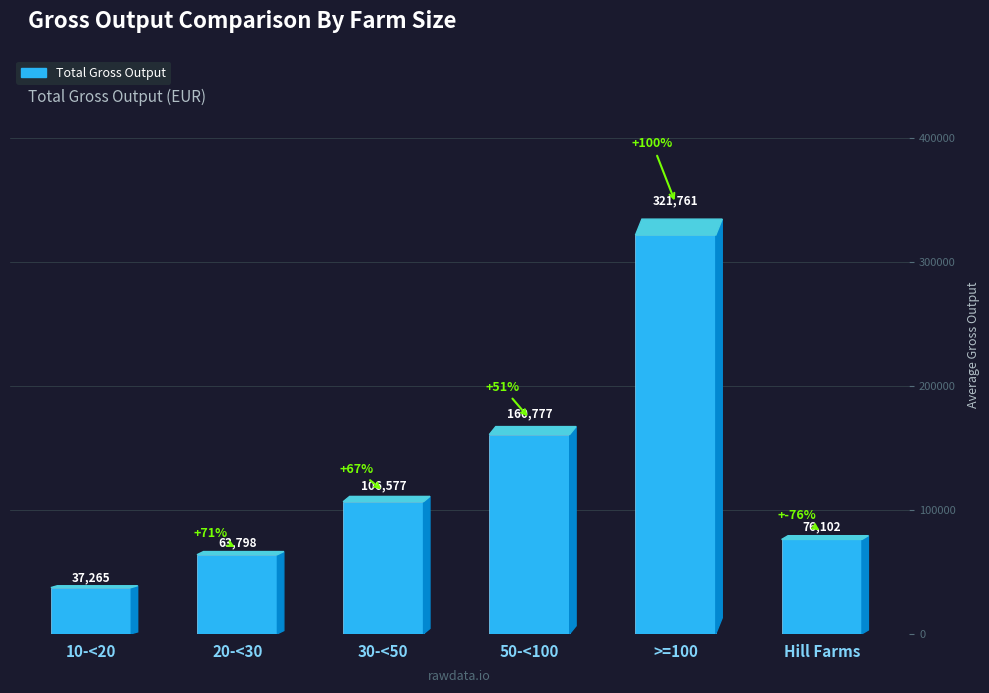

Reading left to right, transcribe all the data shown in this chart.

10-<20=37265	20-<30=63798	30-<50=106577	50-<100=160777	>=100=321761	Hill Farms=76102